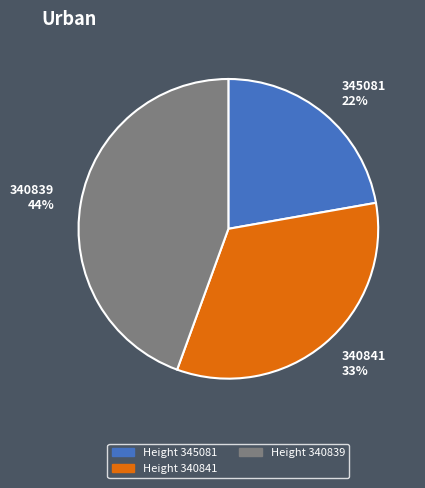

Is there any slice that represents more than half of the pie?

No